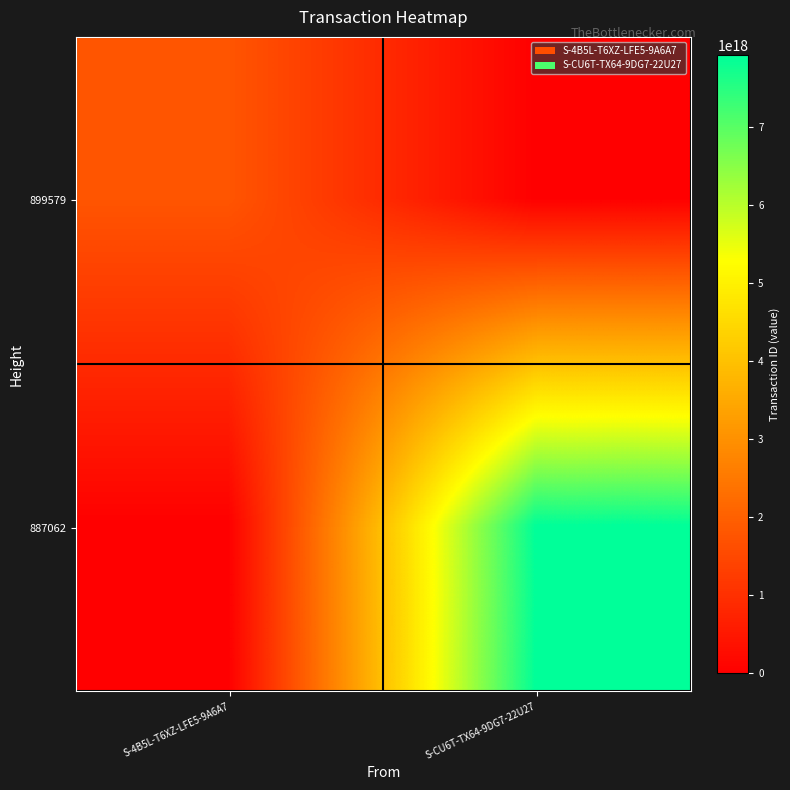

Rank the series at S-4B5L-T6XZ-LFE5-9A6A7 from highest to lowest value.

899579, 887062